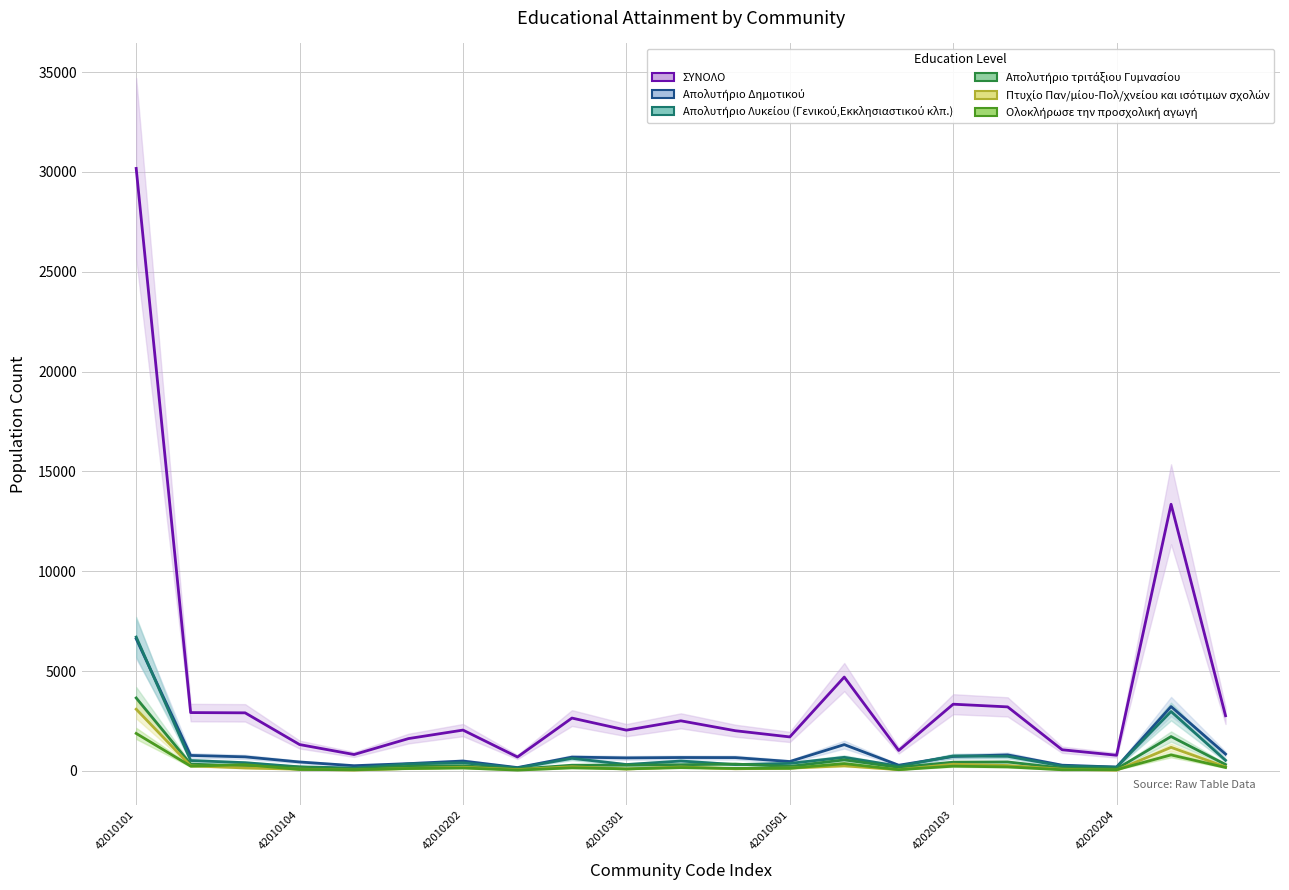

Between 42020204 and 42010202, which is larger?

42010202